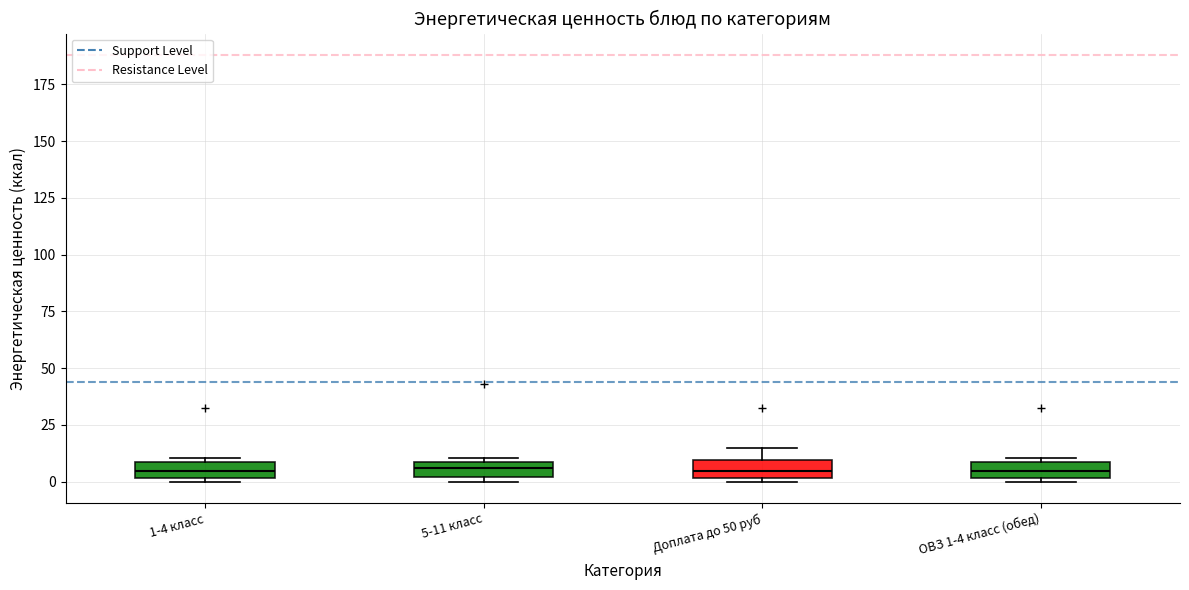

Where is the lower edge of the box for Доплата до 50 руб on the y-axis? The values are not printed on the chart, so give them approximately, as read against the axis.

0